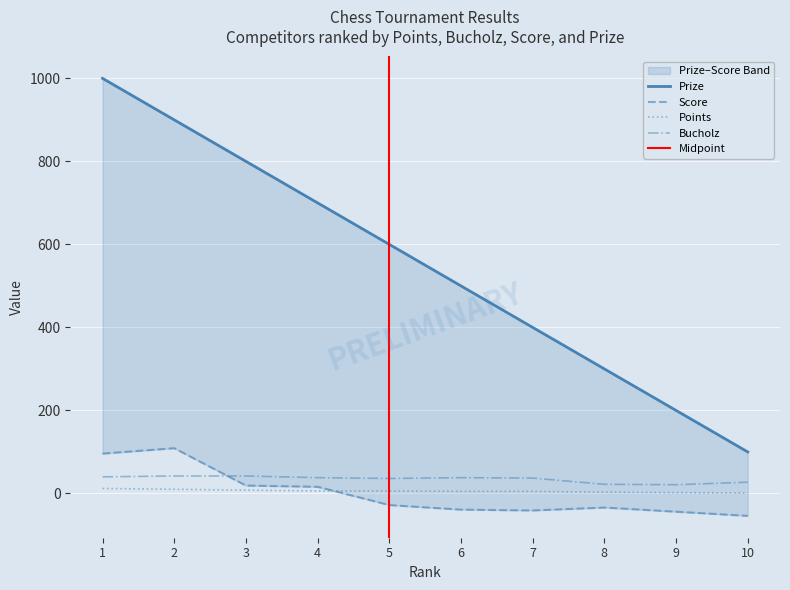

How many data points in Score are above -28?

4